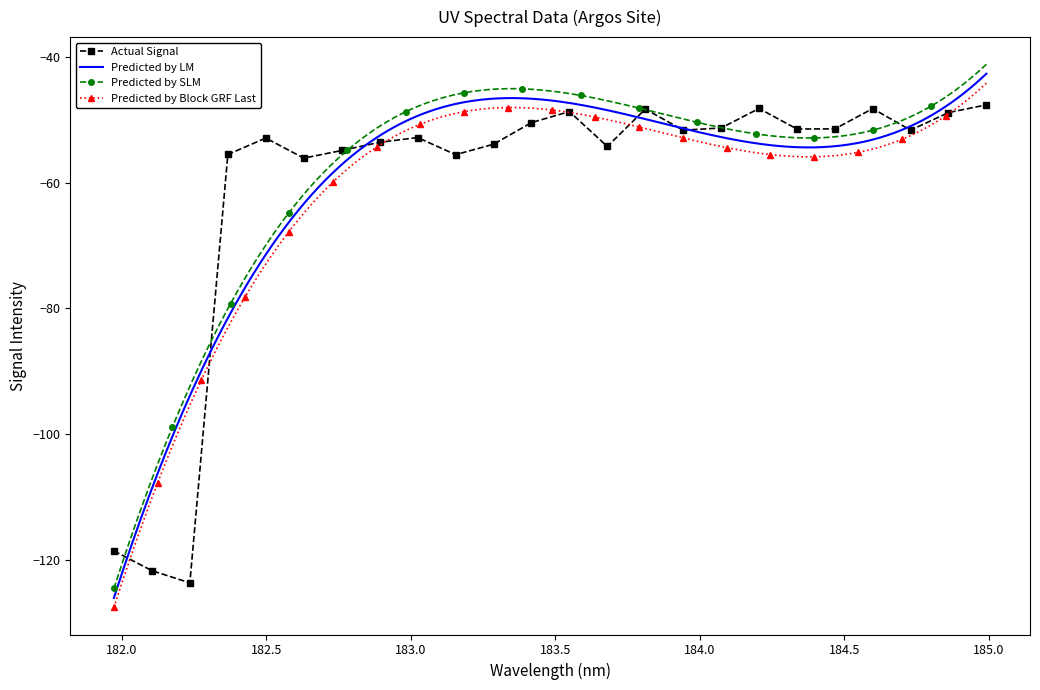

What is the value of the Actual Signal point at the 24th from the left?

-47.6